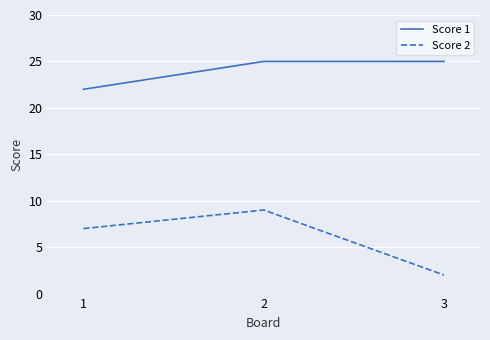

Is the value of Score 1 at 2 greater than the value of Score 2 at 1?

Yes